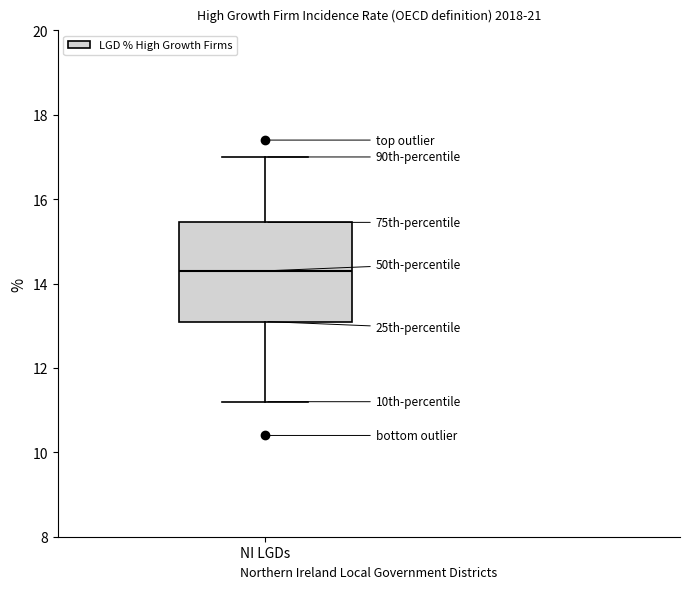

Read this box plot against the y-axis: the position of the median line, the range covered by the box, and the ends of both whiskers. The values are not printed on the chart, so give them approximately, as read against the axis.

median 14.4, box 13.2 to 15.4, whiskers 11.2 to 17.0